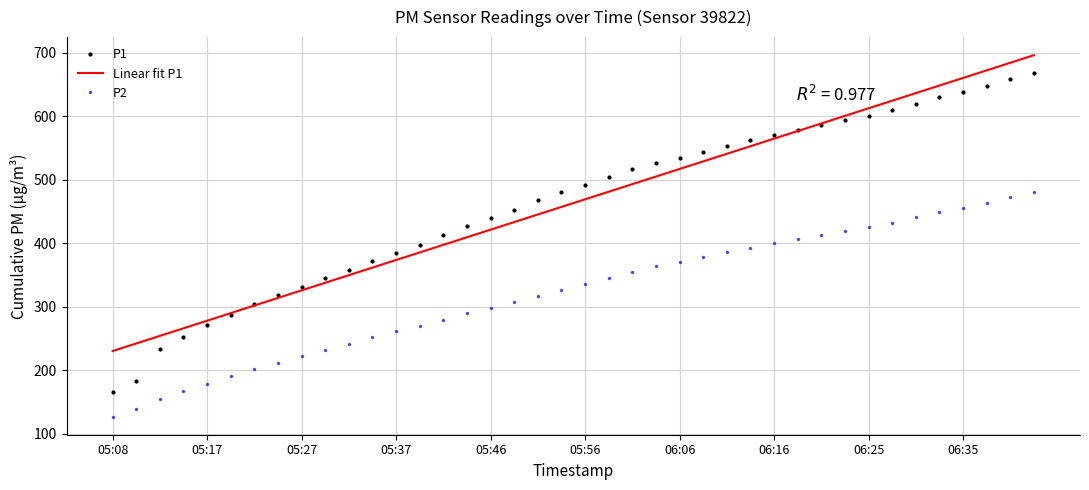

Which series has the widest spread of values?

P1